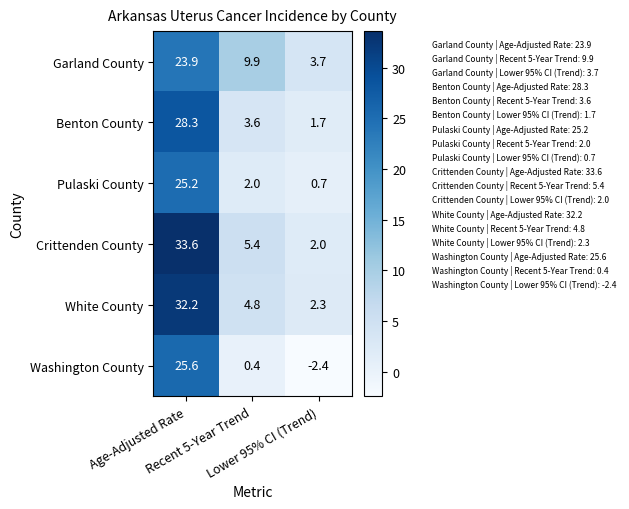

What is the difference between the maximum and minimum values in the Garland County series?

20.2